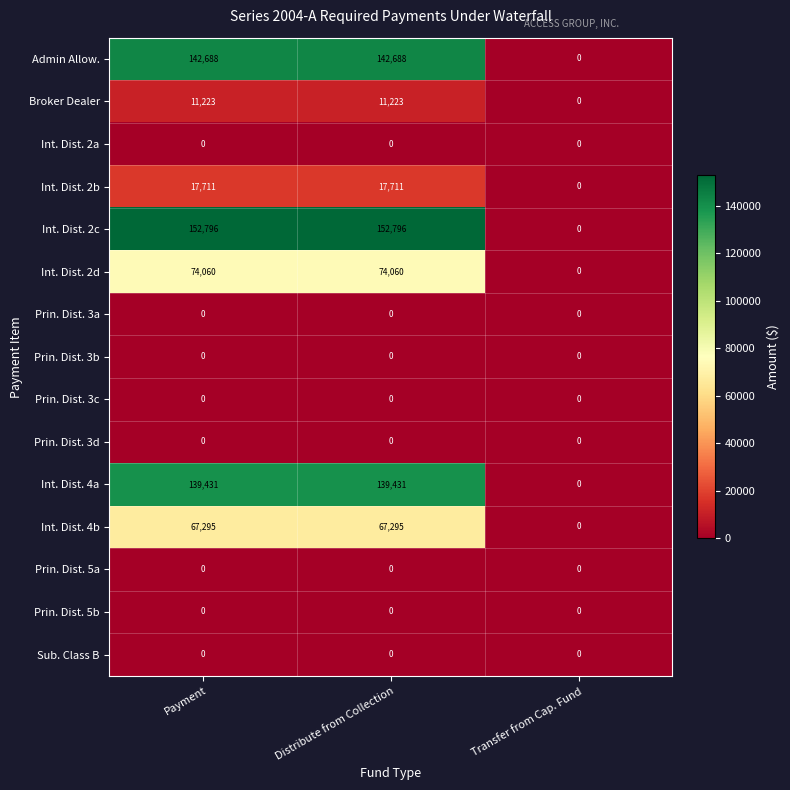

What is the difference between the highest and lowest values at Distribute from Collection?

152796